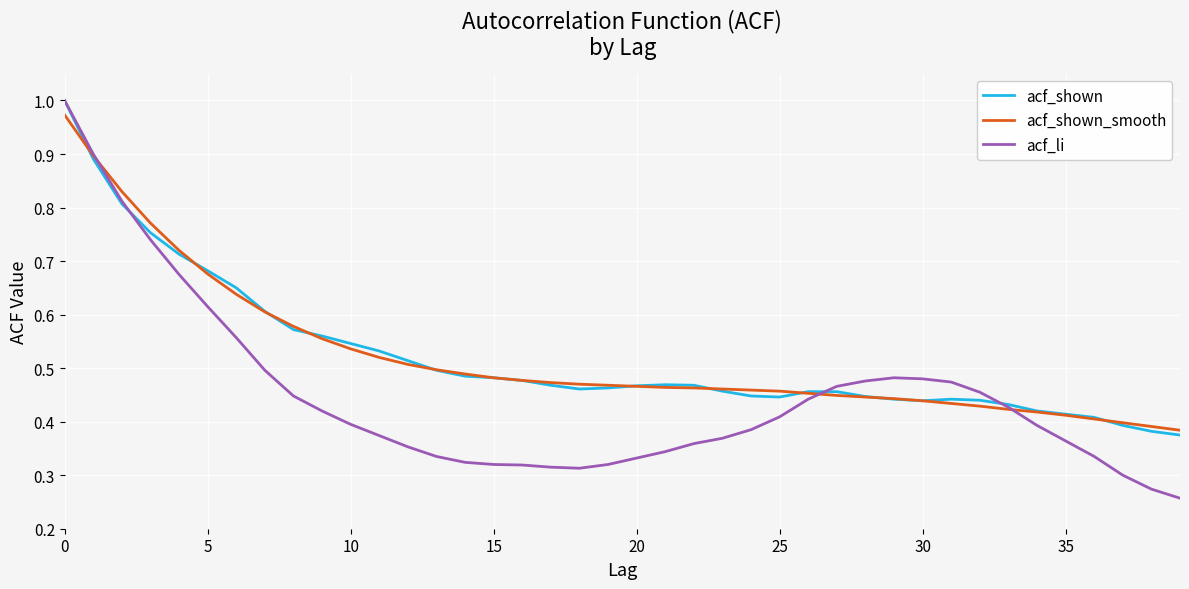

How many lines are shown in the chart?

3